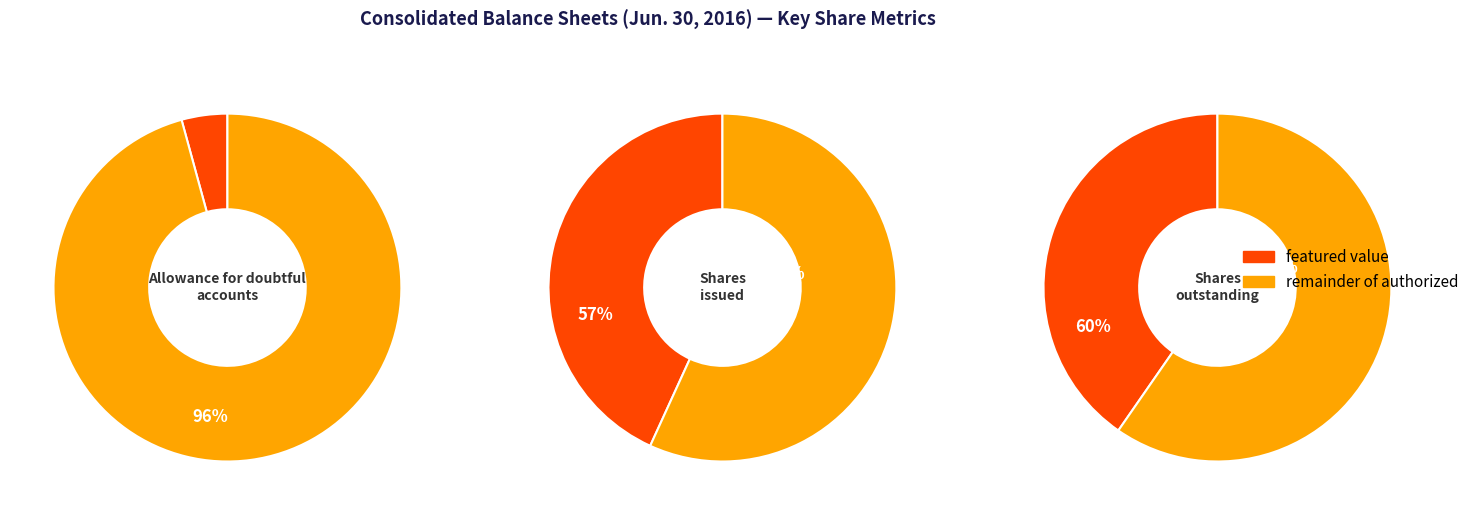

What is the ratio of the value at Common stock shares outstanding to the value at Common stock shares issued?

0.9